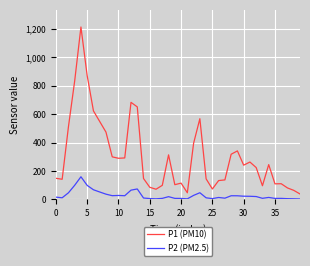

How many lines are shown in the chart?

2